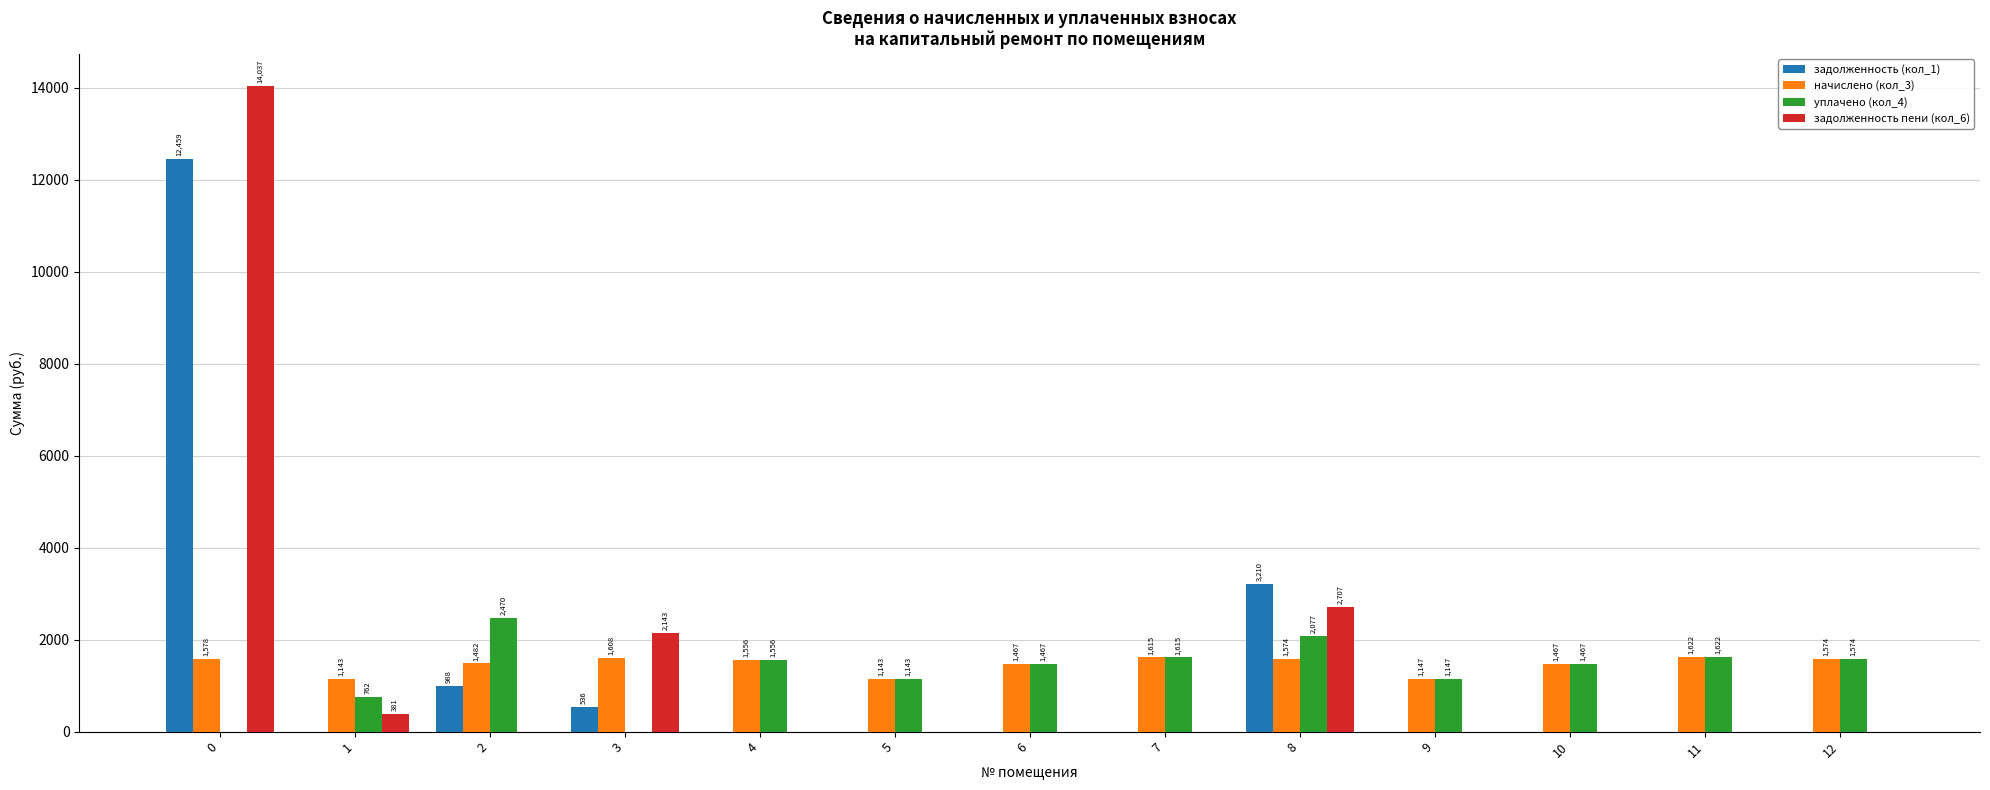

What is the highest value of the задолженность пени (кол_6) series?

14036.7